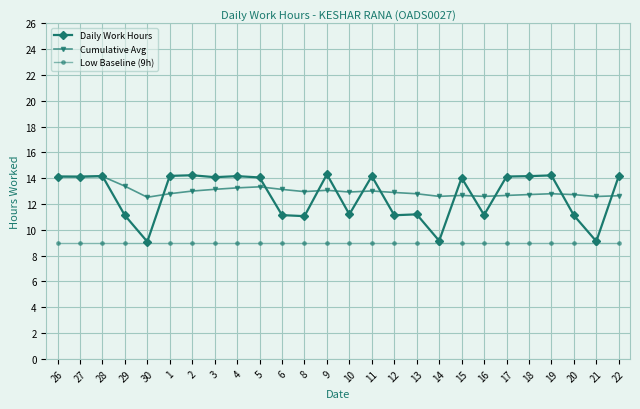

True or false: Cumulative Avg and Low Baseline (9h) cross at least once.

False